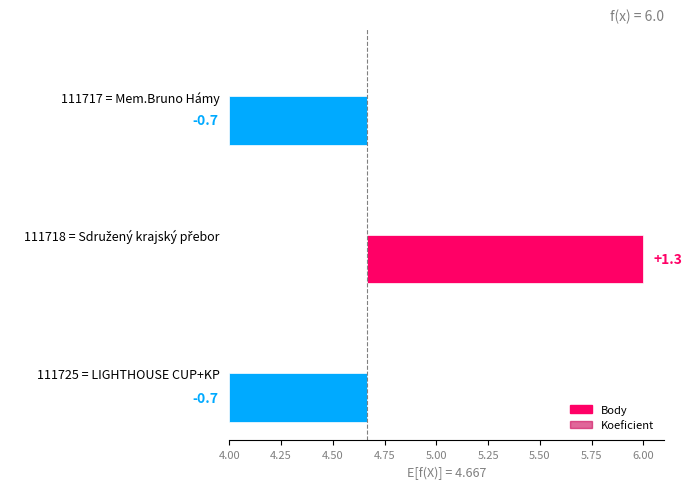

How many data points in Body are above 4?

1